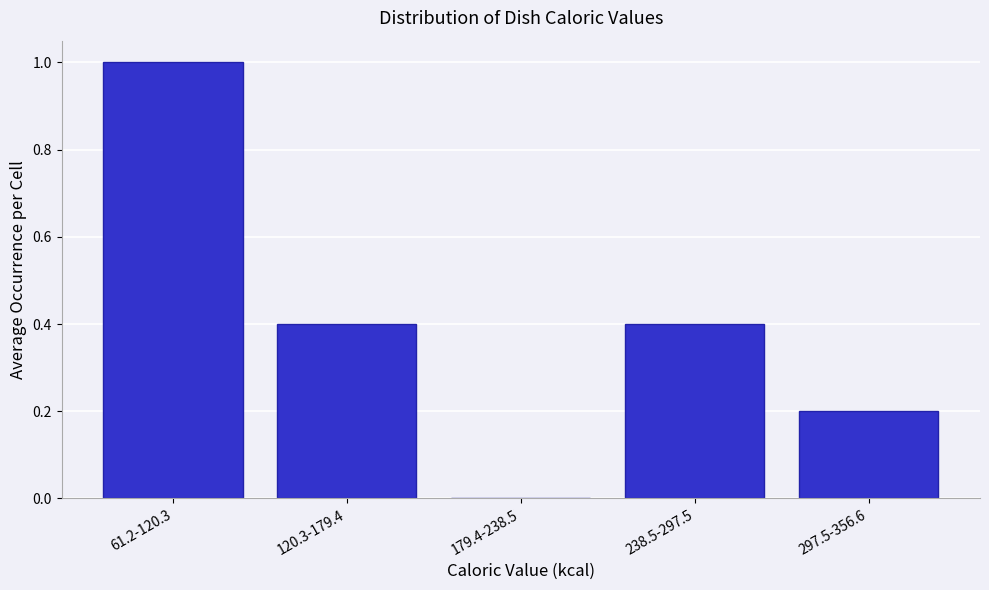

Reading left to right, list all the values displayed in this chart.

61.2-120.3=1.0	120.3-179.4=0.4	179.4-238.5=0.0	238.5-297.5=0.4	297.5-356.6=0.2